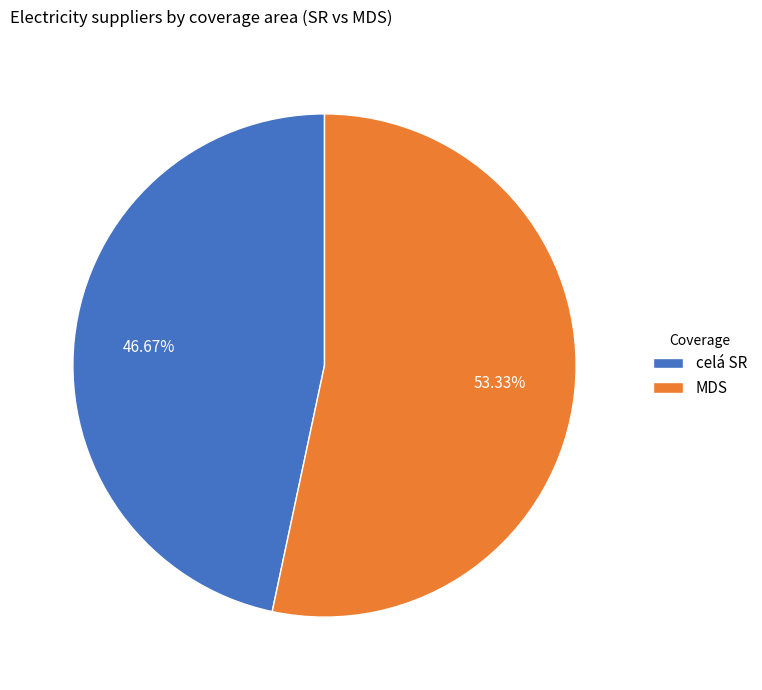

Which slice represents more than half of the pie?

MDS